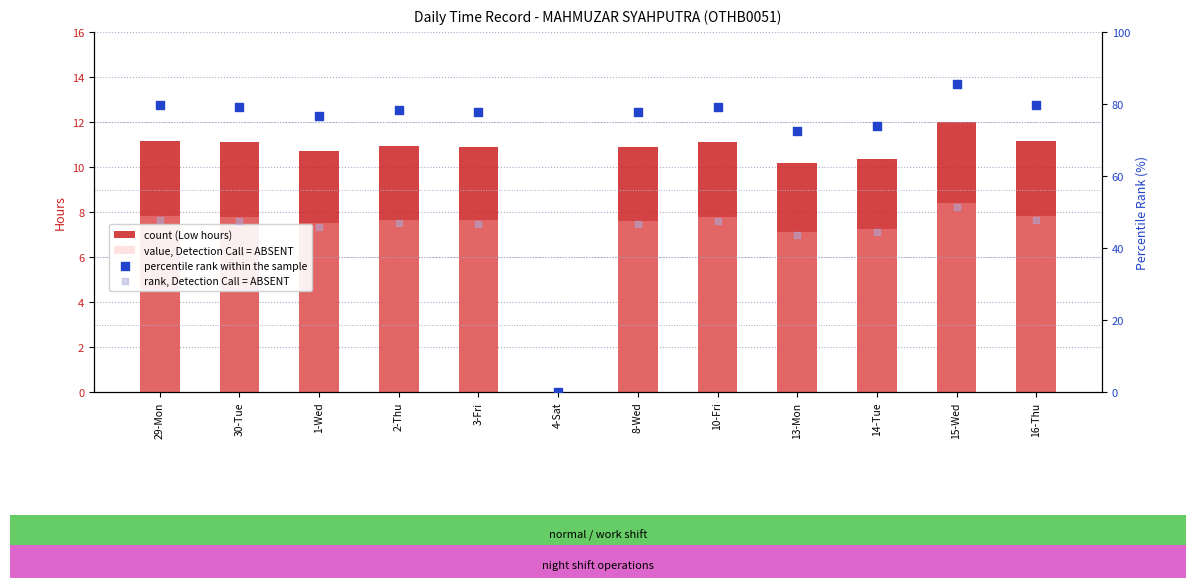

Is the value of percentile rank within the sample at 29-Mon greater than the value of count (Low hours) at 30-Tue?

Yes